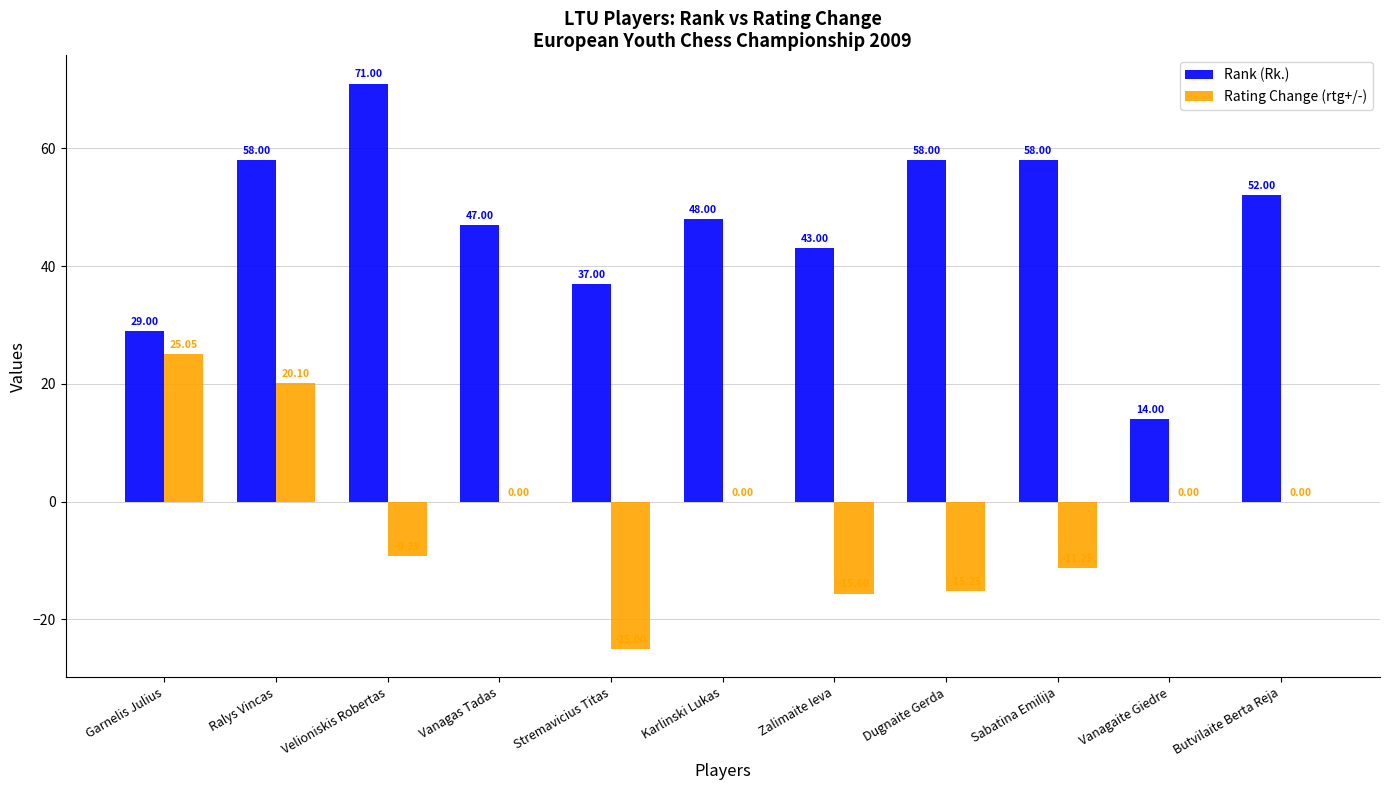

What is the highest value of the Rank (Rk.) series?

71.0